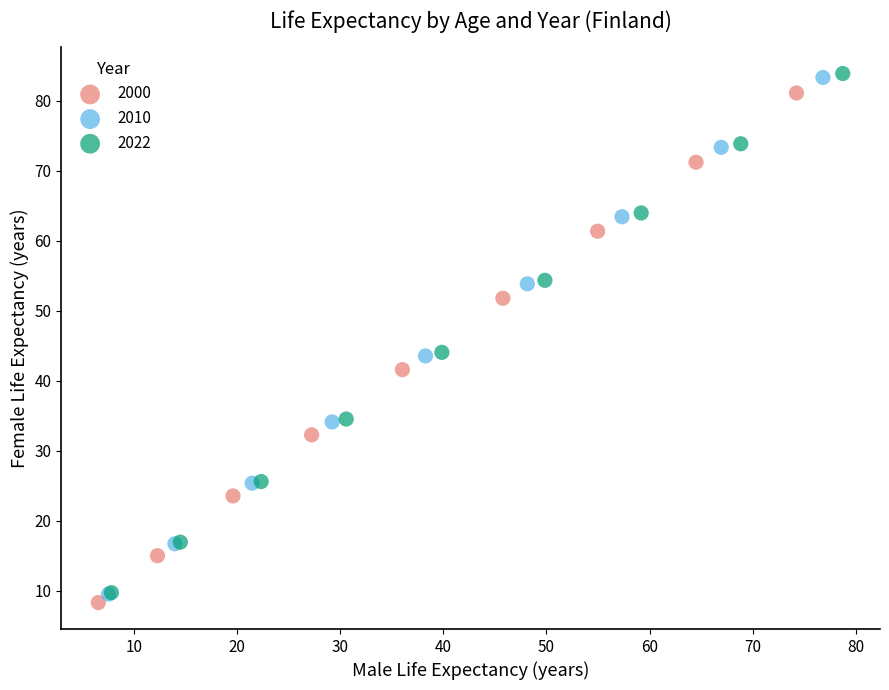

Which series has the widest spread of Y values?

2022